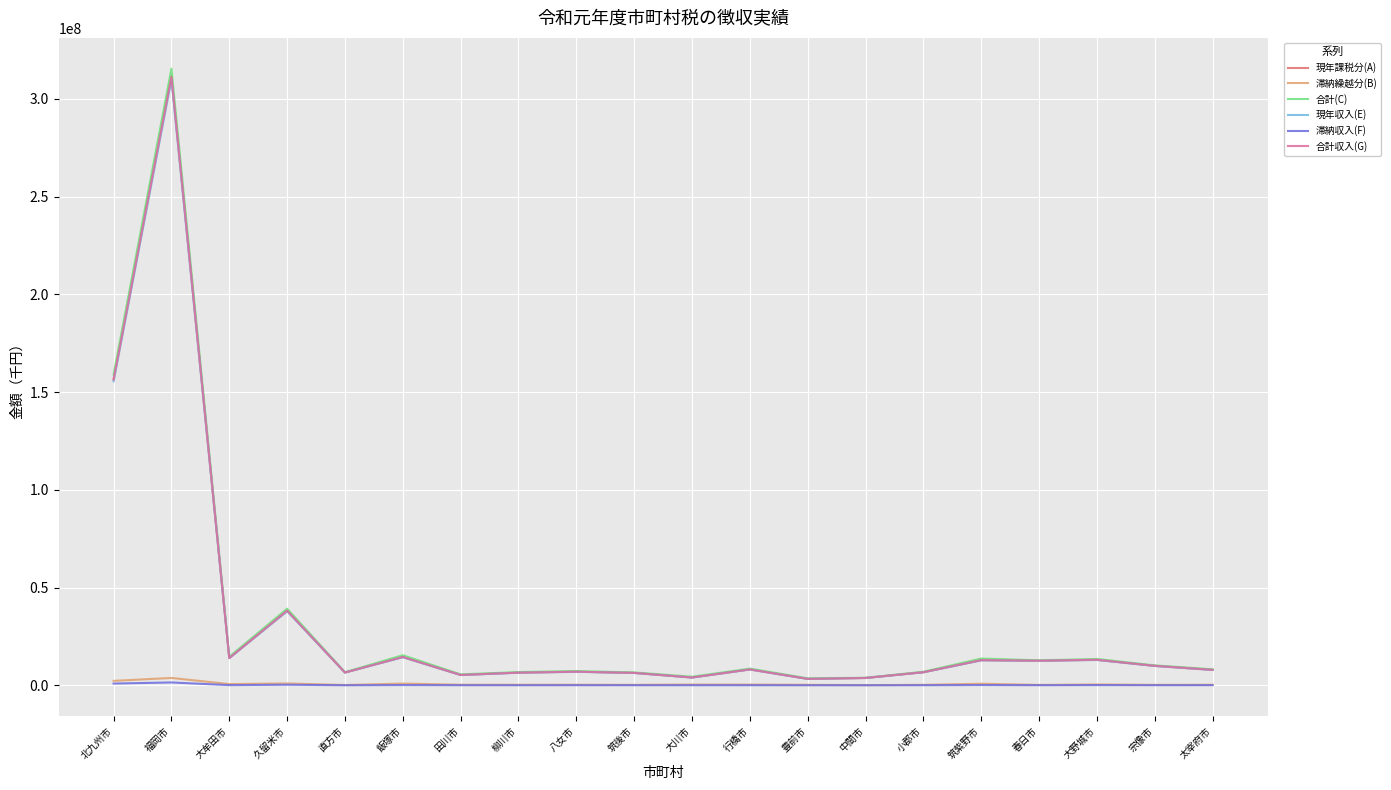

Is this an area chart (filled region under the line)?

No